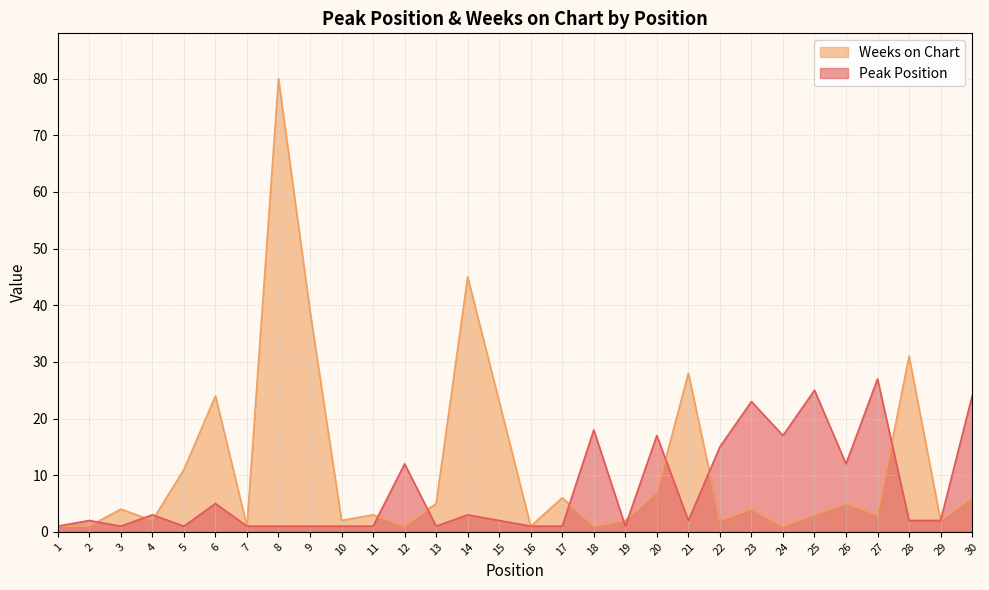

What value does the Peak Position series have at 14?

3